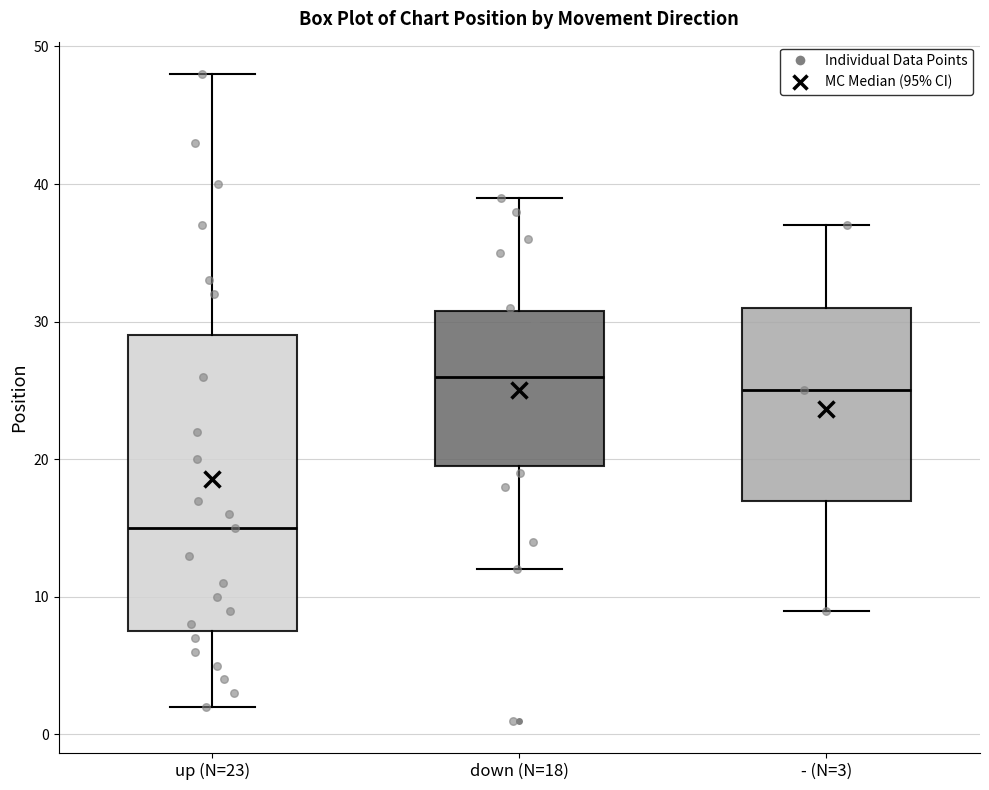

Reading left to right, transcribe this box plot: for each box, give where its median line is, the range the box spans, and where its two whiskers end, as read against the y-axis. The values are not printed on the chart, so give them approximately, as read against the axis.

up (N=23): median 15, box 8 to 29, whiskers 2 to 48
down (N=18): median 26, box 20 to 31, whiskers 12 to 39
- (N=3): median 25, box 17 to 31, whiskers 9 to 37